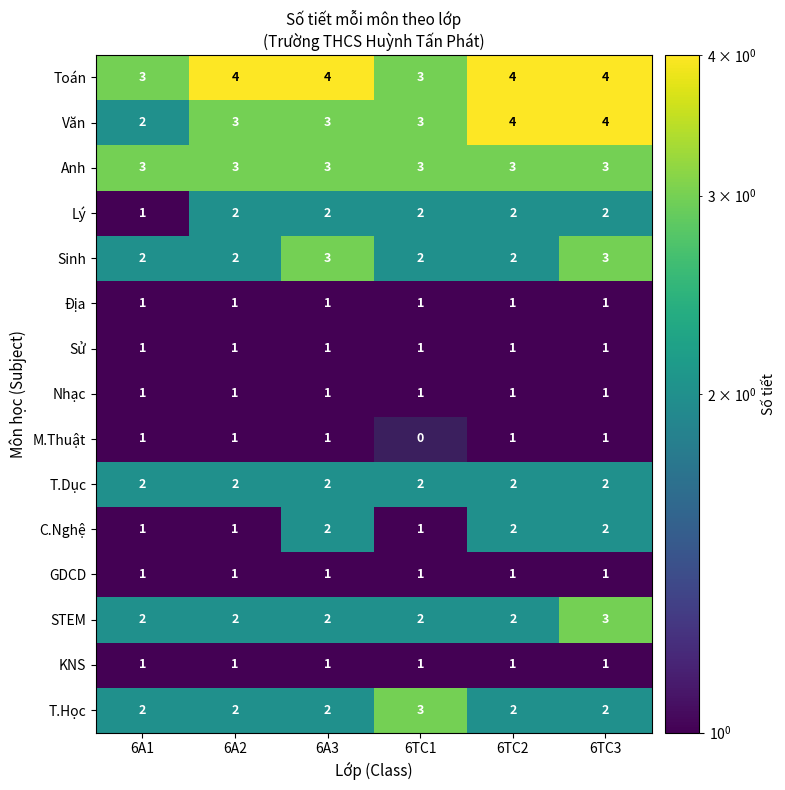

What is the greatest value displayed?

4